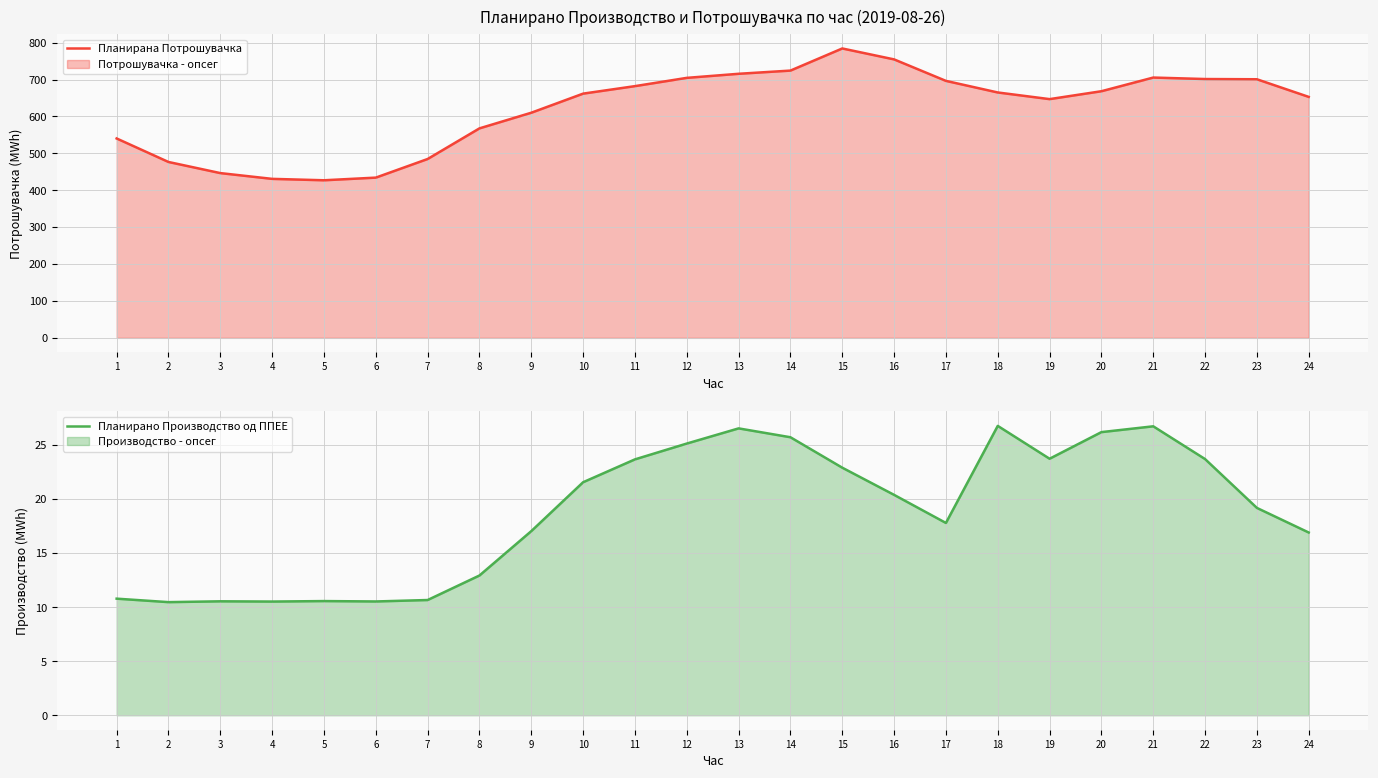

What is the maximum value for Планирана Потрошувачка?

784.2